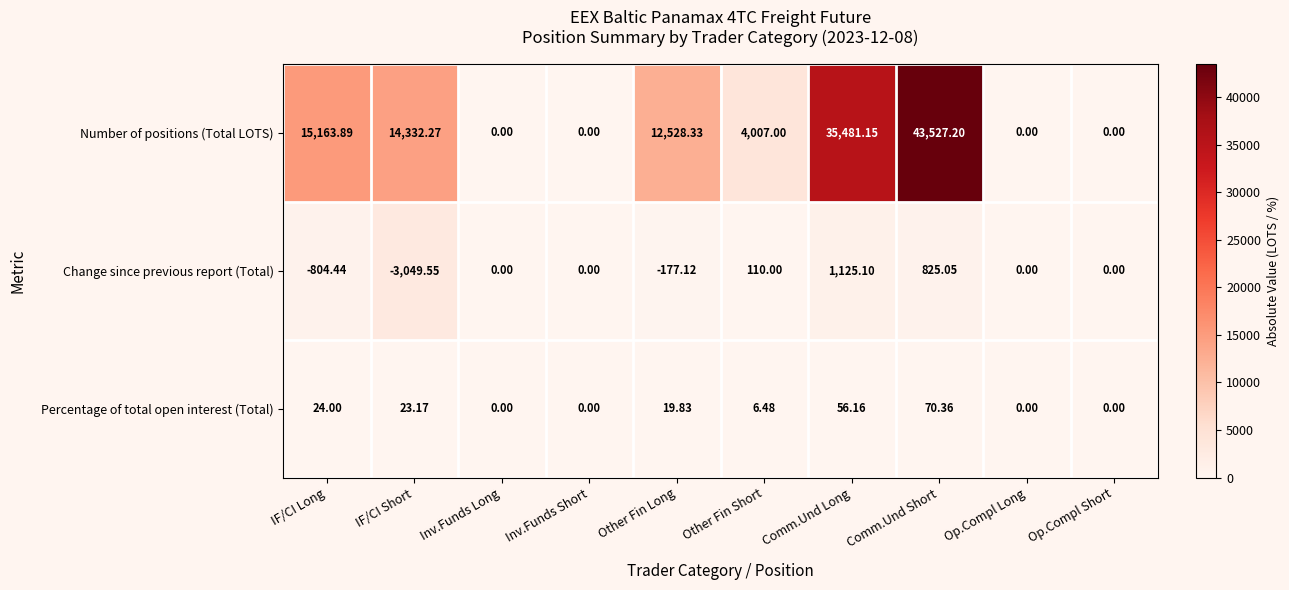

At which label does Percentage of total open interest (Total) first exceed 19?

IF/CI Long